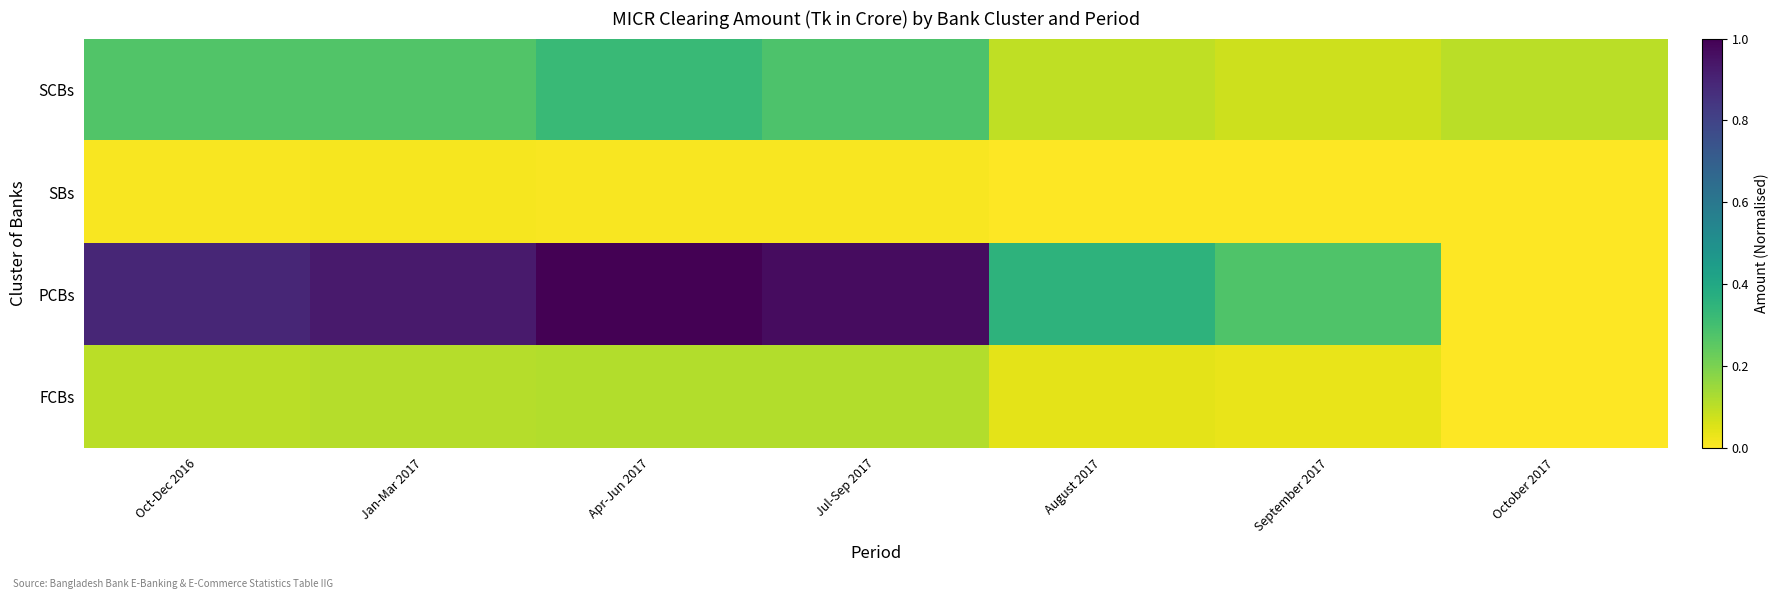

Which series changed the most between Oct-Dec 2016 and August 2017?

PCBs